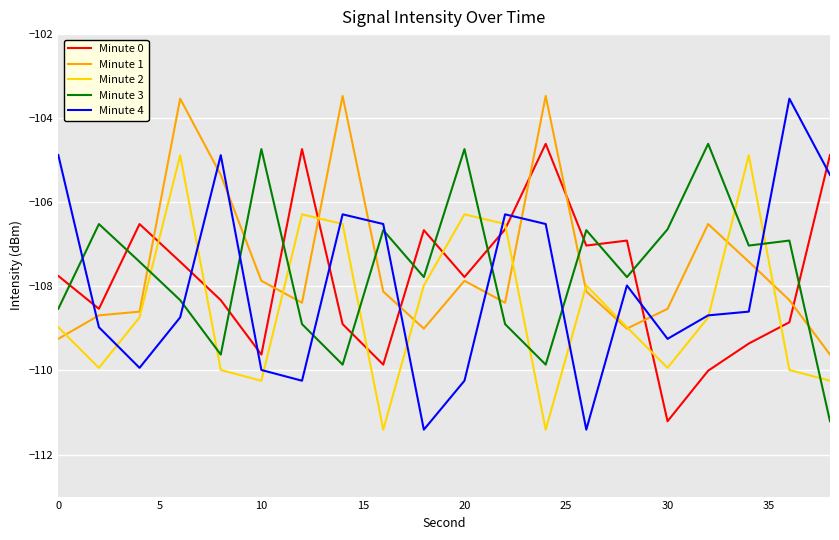

What is the maximum value shown in the chart?

-103.5